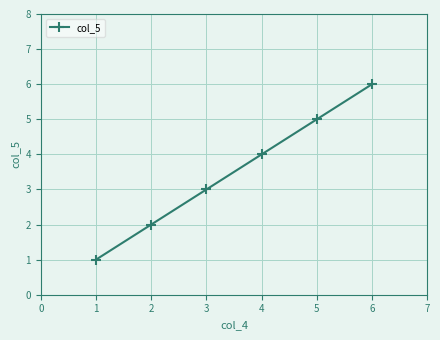

What is the sum of all values?

21